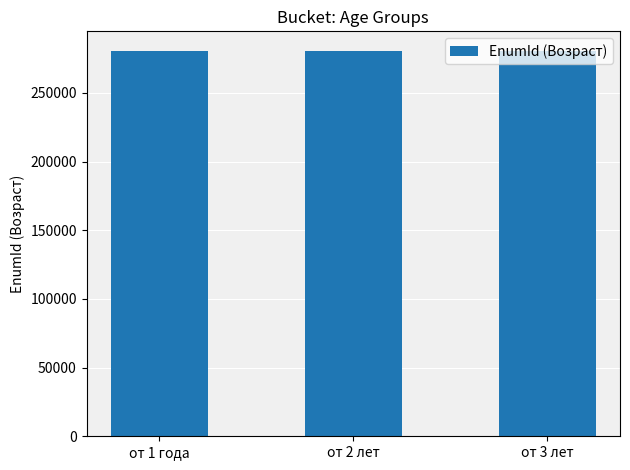

What position from the left is от 1 года?

1